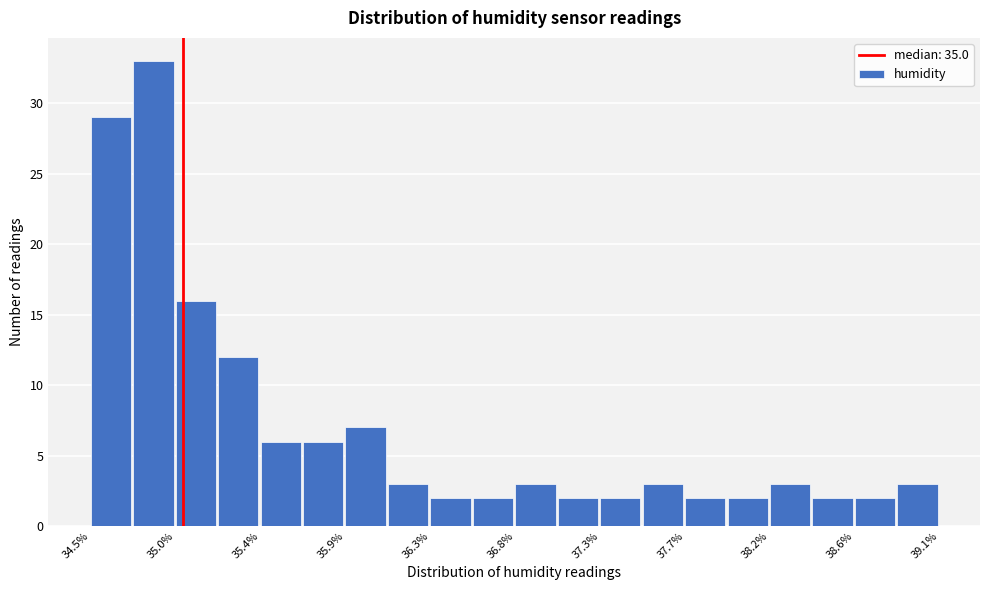

How tall is the bar that spans 35.42 to 35.65 on the x-axis? Neither the bar edges nor the heights are printed on the chart, so give them approximately, as read against the axes.

6